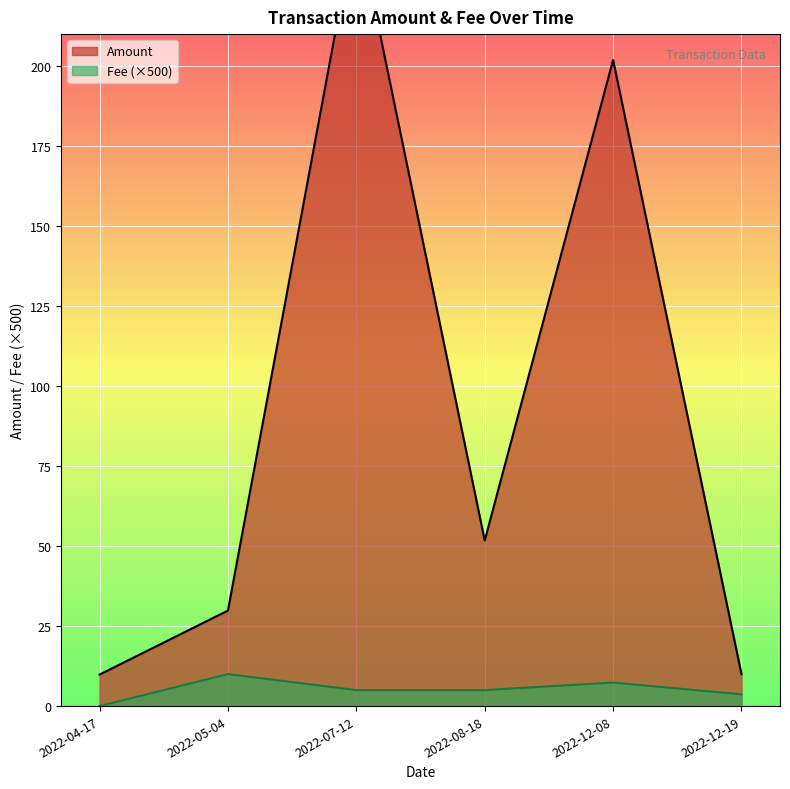

True or false: Fee and Amount intersect in this chart.

False